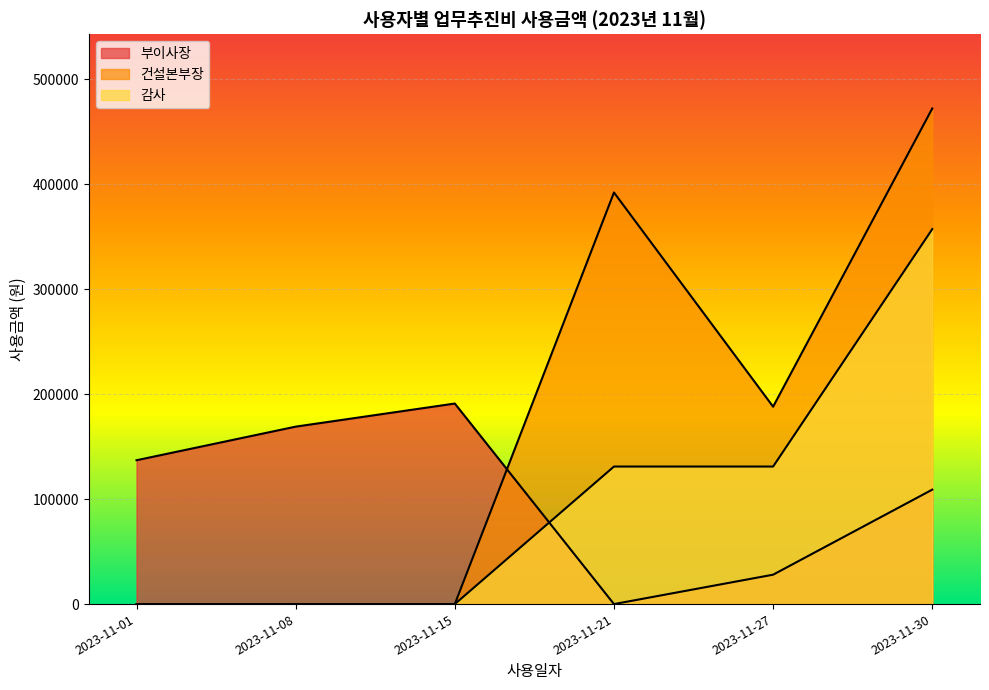

Which series has the largest total across all categories?

건설본부장